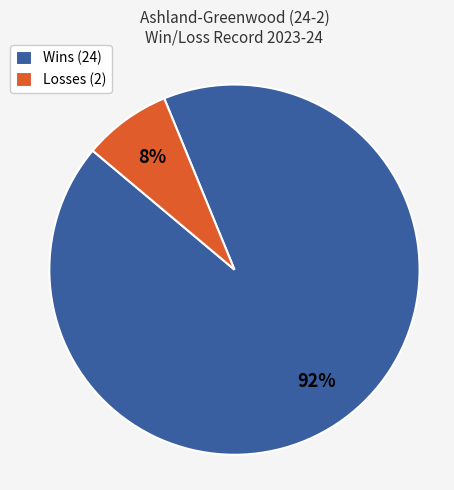

Which slice is the largest?

Wins (24)